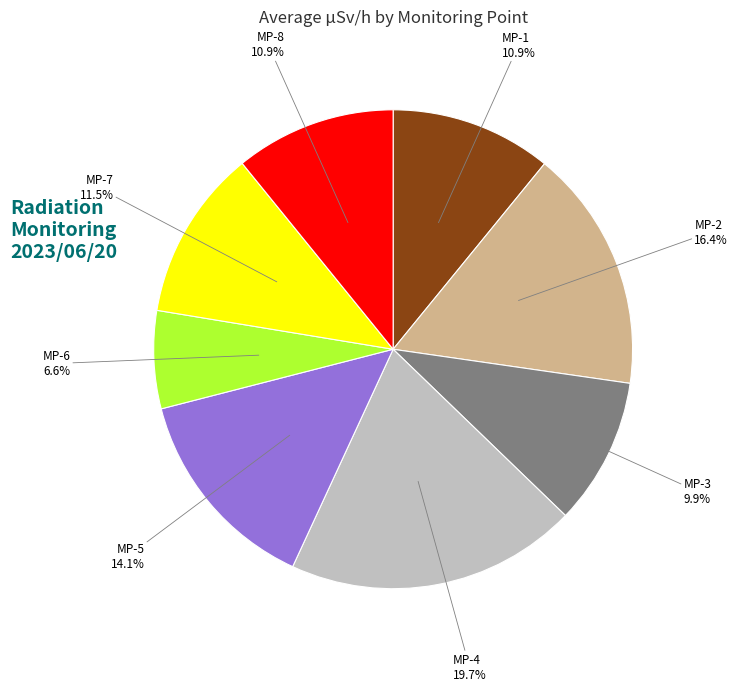

What is the total percentage of MP-4 and MP-6?

26.3%